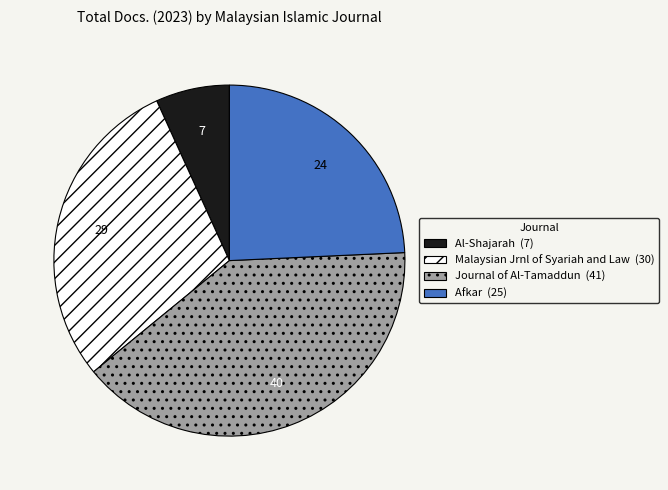

Is there any slice that represents more than half of the pie?

No